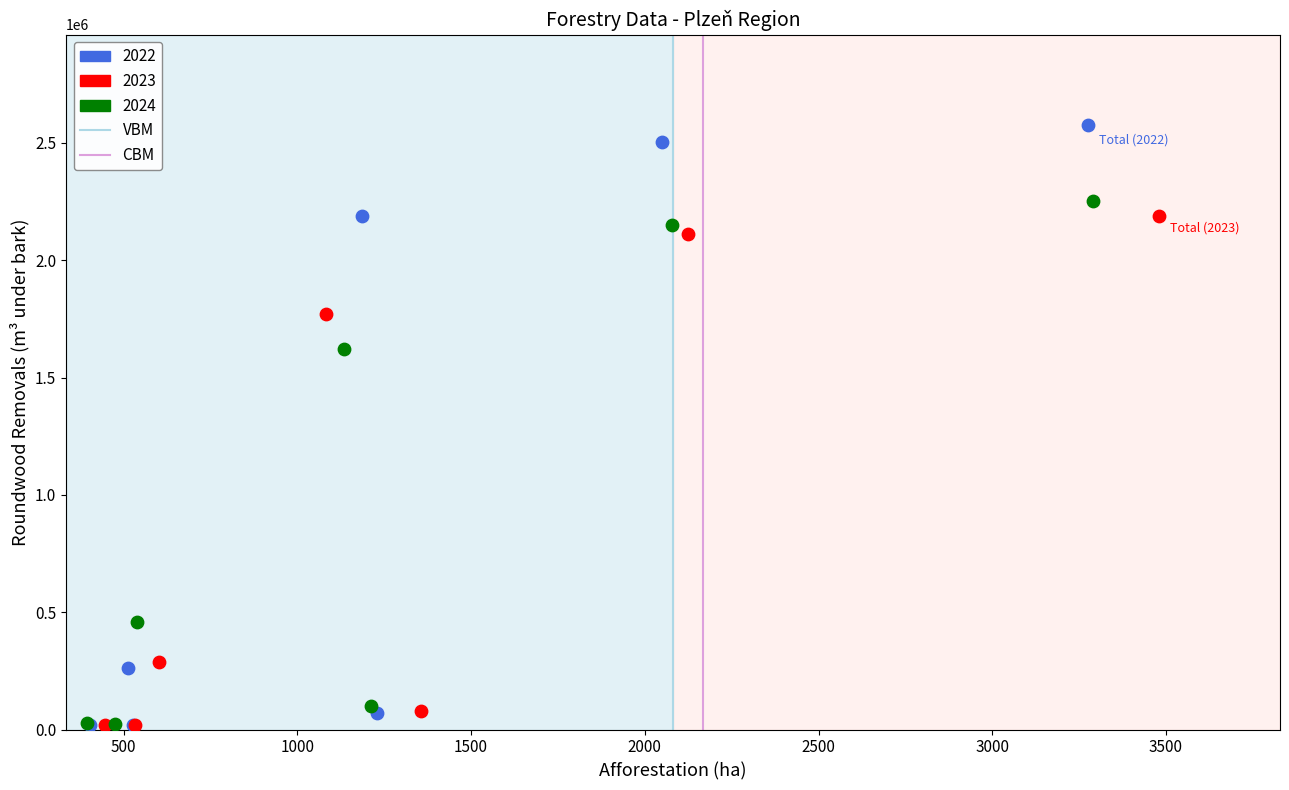

Which series has the widest spread of Y values?

2022